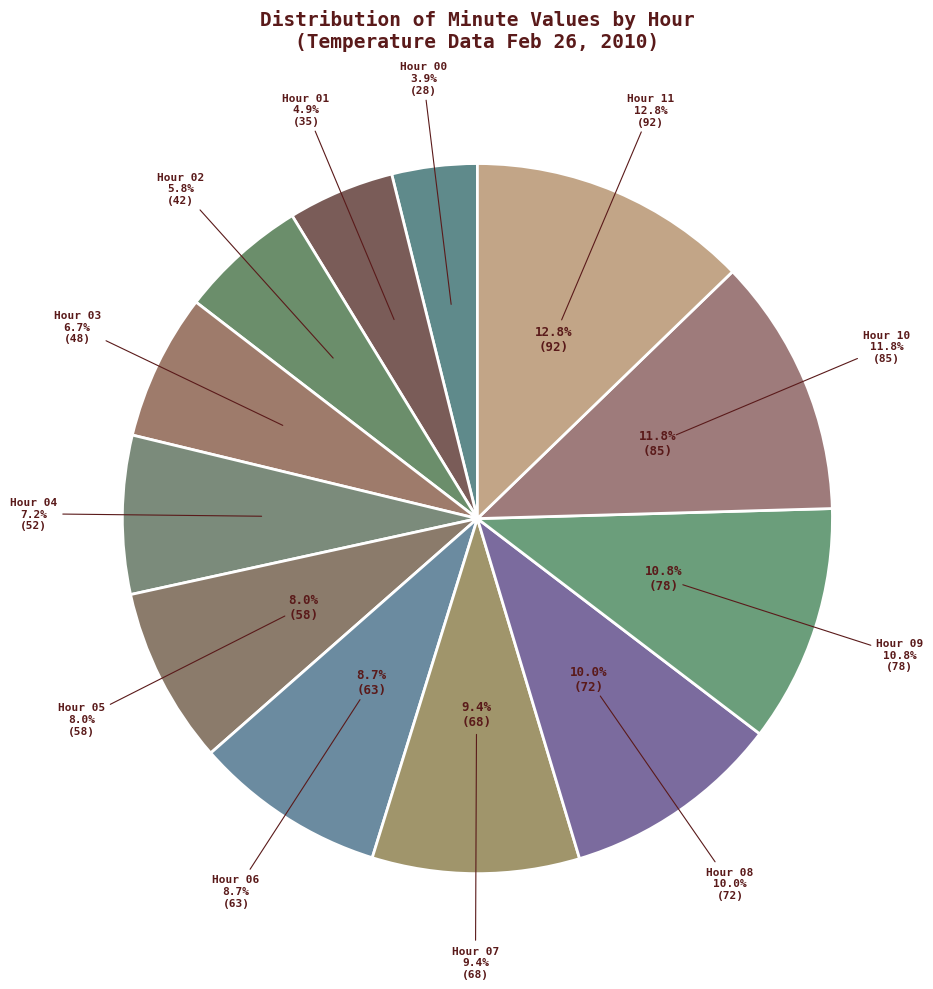

Count the number of slices in the pie.

12